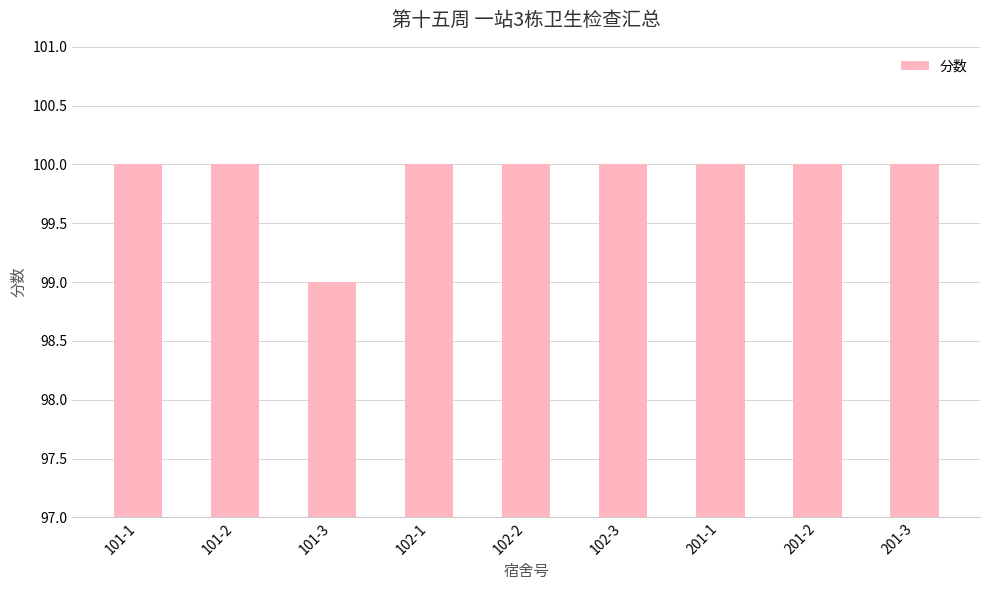

What position from the right is 102-3?

4